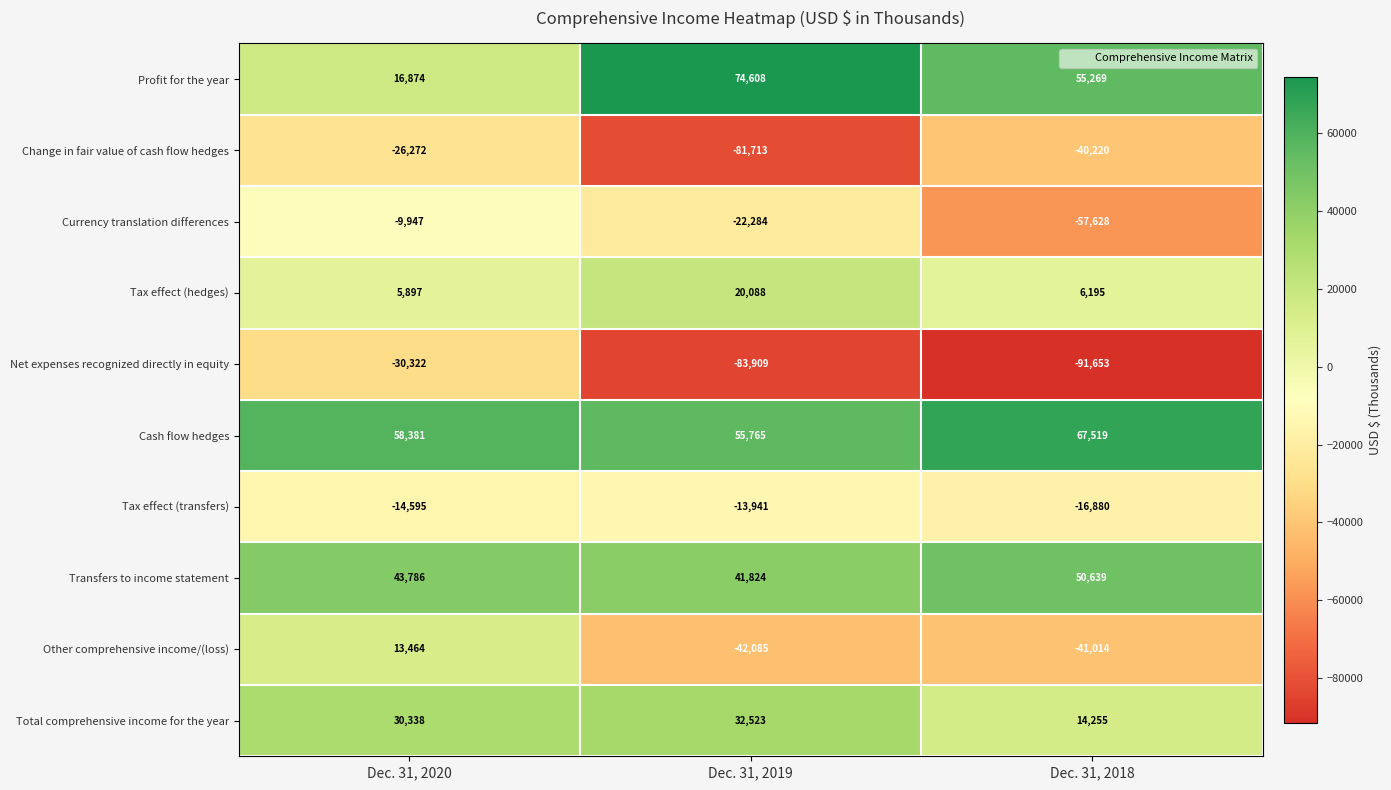

What is the maximum value shown in the chart?

74608